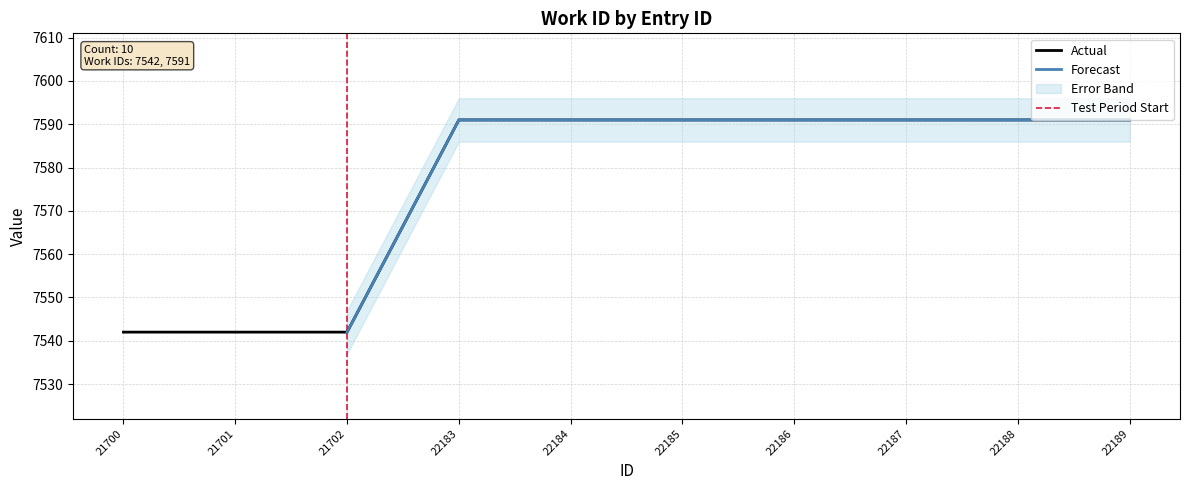

Reading left to right, list all the values displayed in this chart.

7542	7542	7542	7591	7591	7591	7591	7591	7591	7591